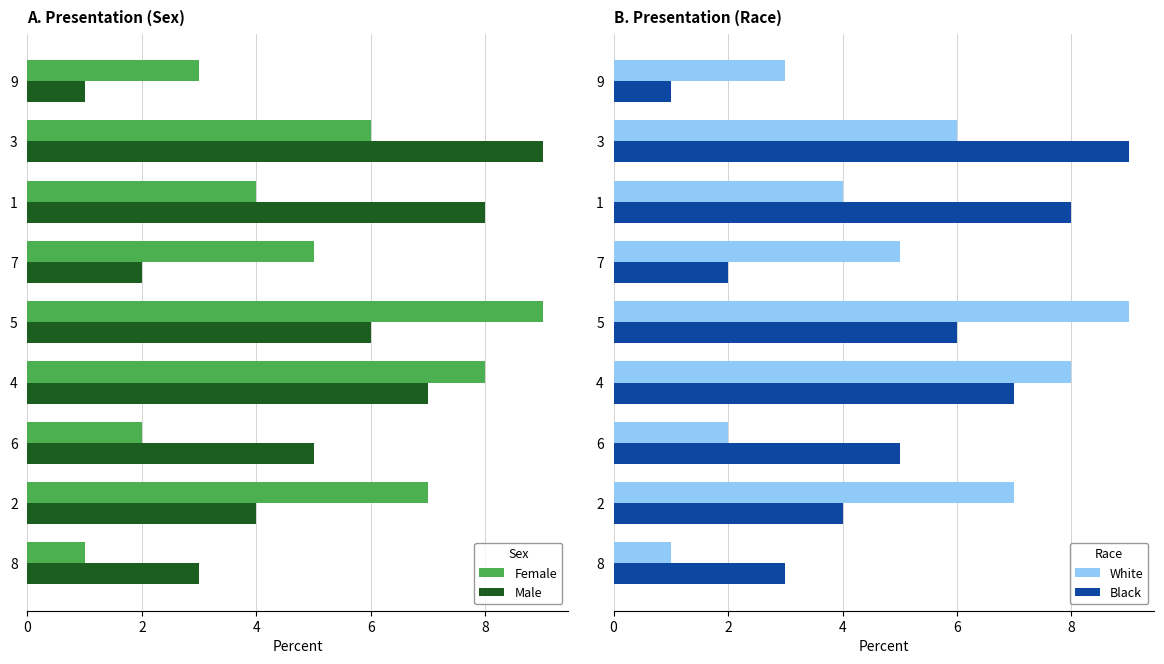

Is the value of Male at 5 greater than the value of Female at 9?

Yes